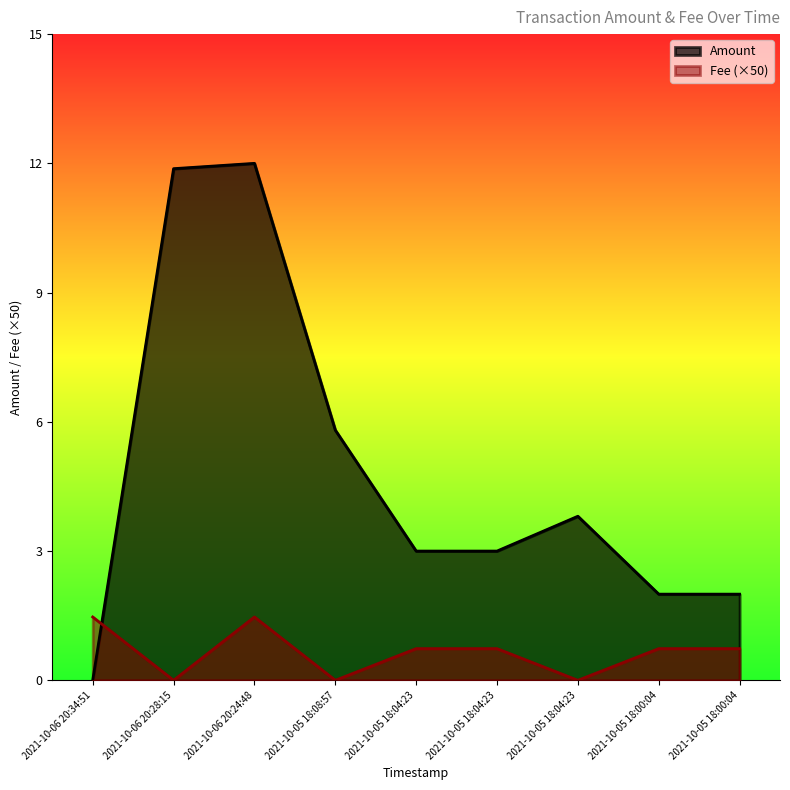

At which label is Amount closest to 6?

2021-10-05 18:08:57